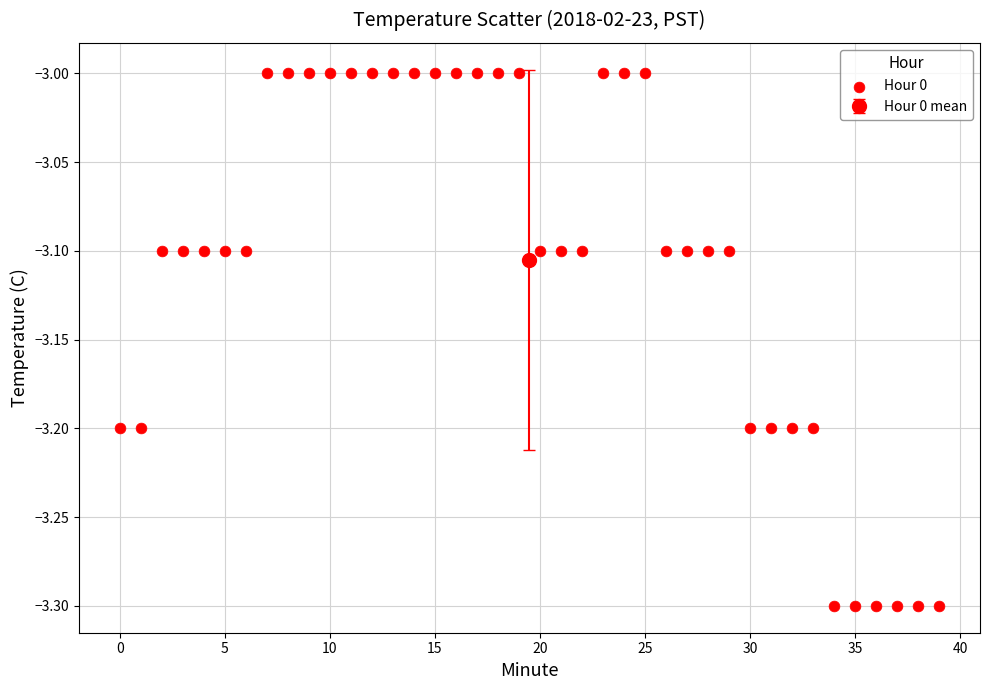

What is the range of Y values (max minus min)?

0.3